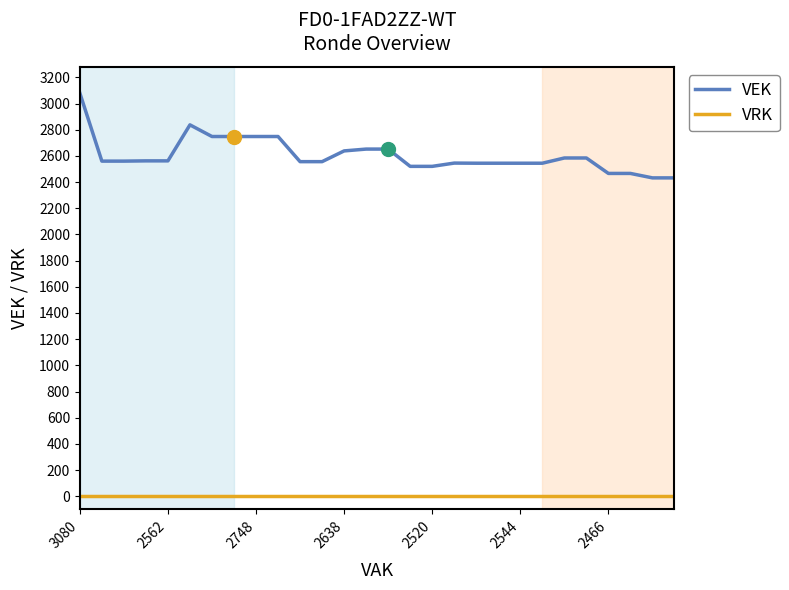

What is the difference between the maximum and minimum values in the VEK series?

648